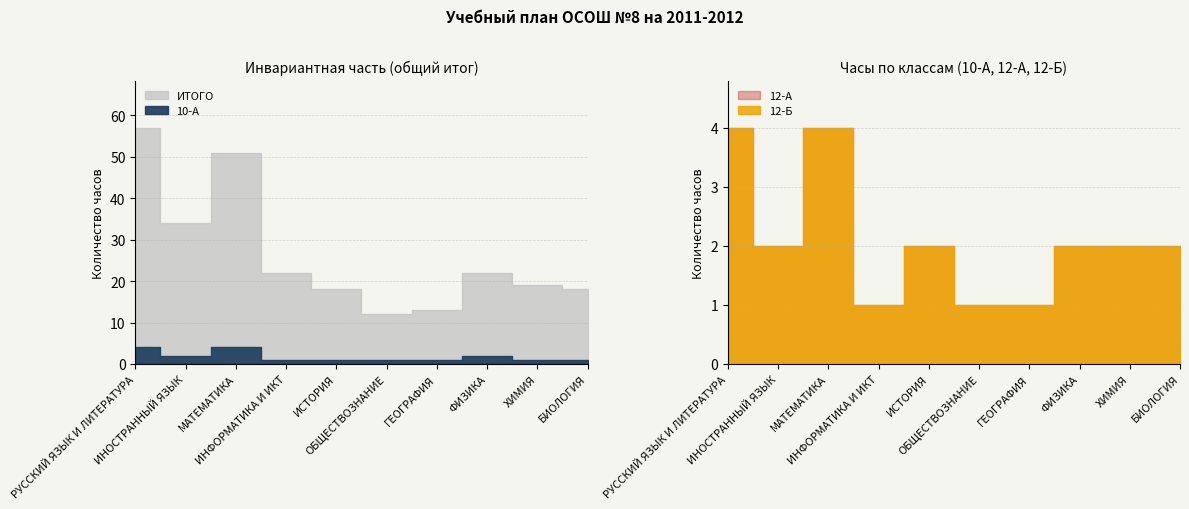

How many interior local peaks does the 10-А series have?

2